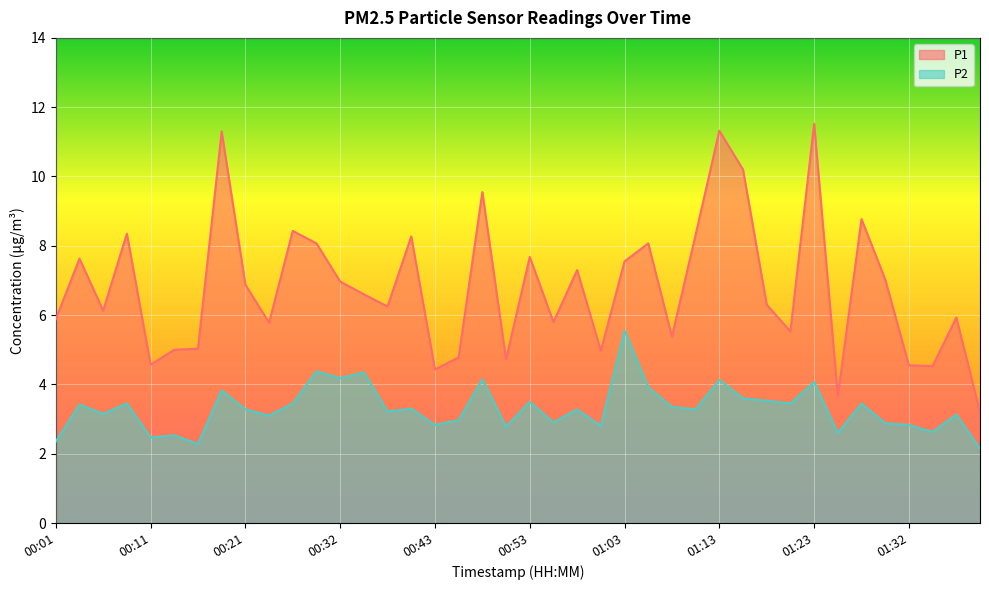

True or false: P1 and P2 cross at least once.

False